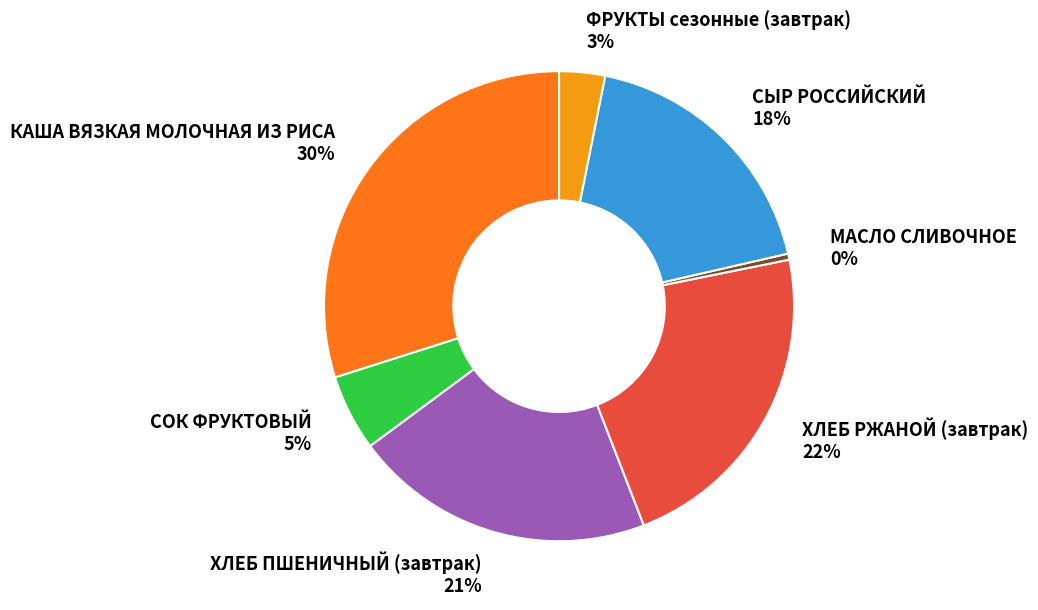

Count the number of slices in the pie.

7